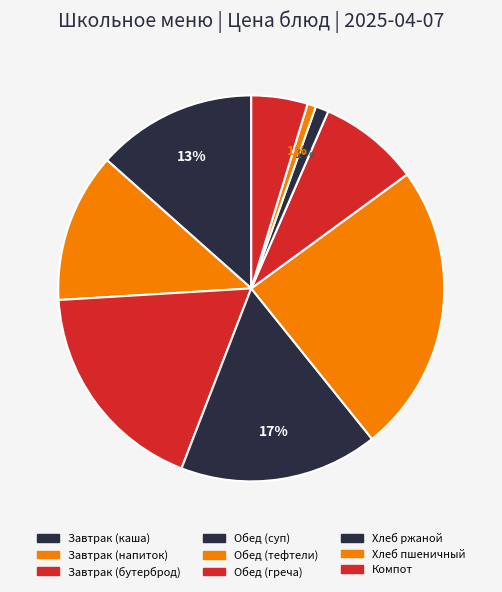

How many slices are in this pie chart?

9